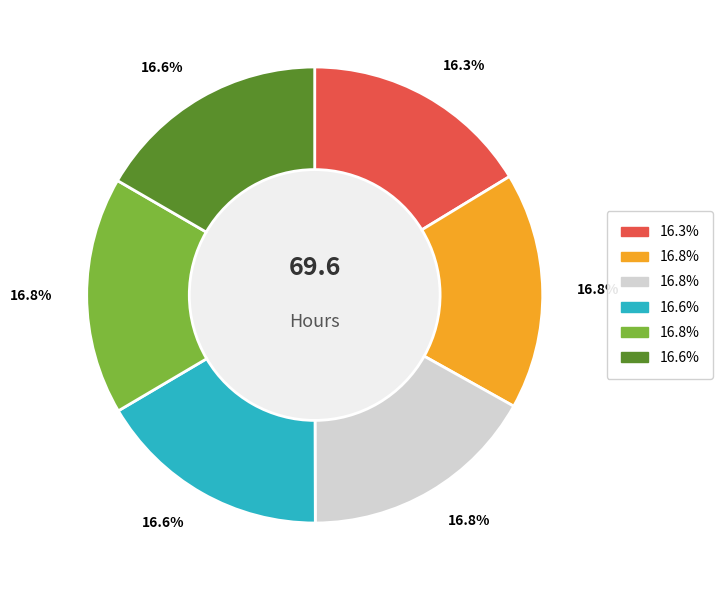

Does any single category account for the majority?

No